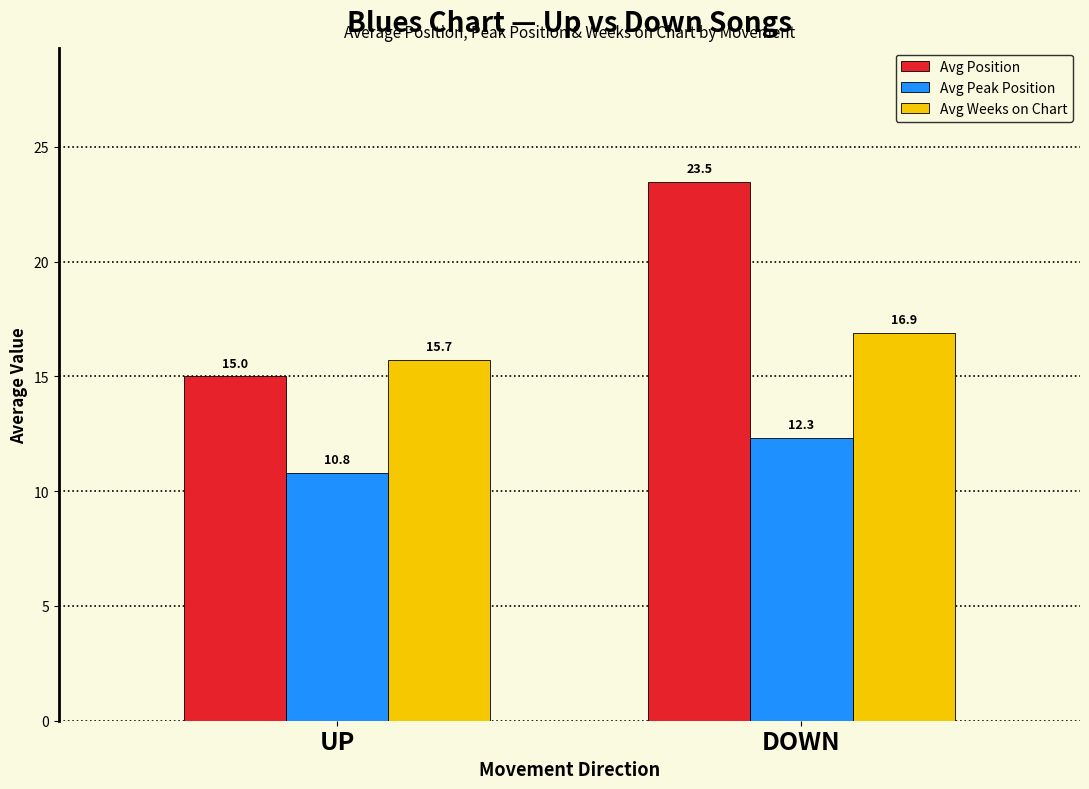

What is the difference between the Avg Position values at DOWN and UP?

8.5